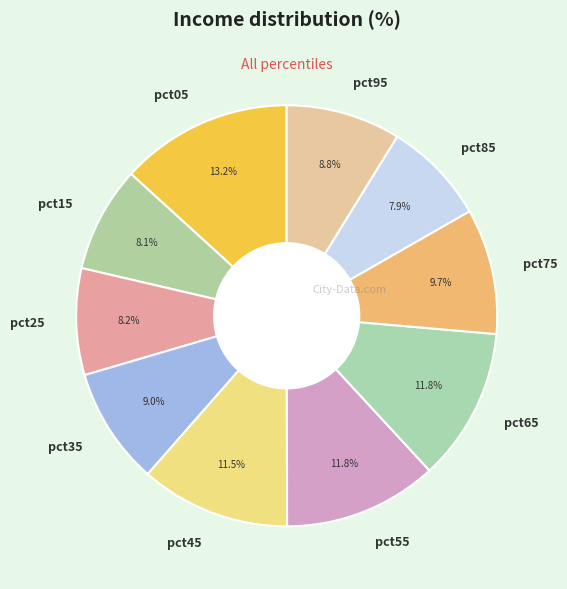

To the nearest percent, what is the average slice percentage?

10%